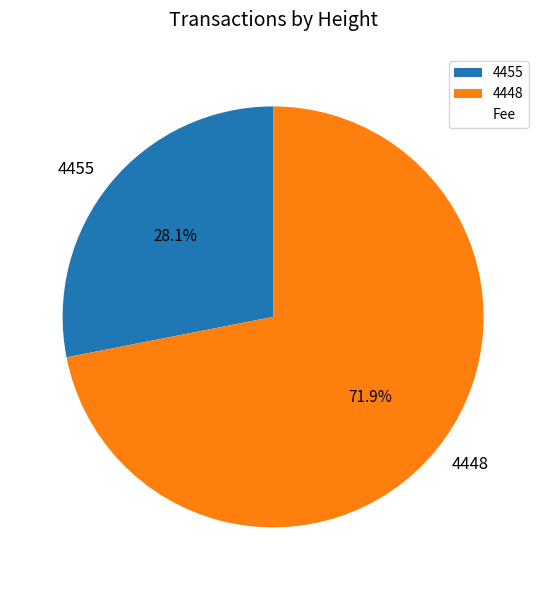

Which category has the biggest portion of the pie?

4448